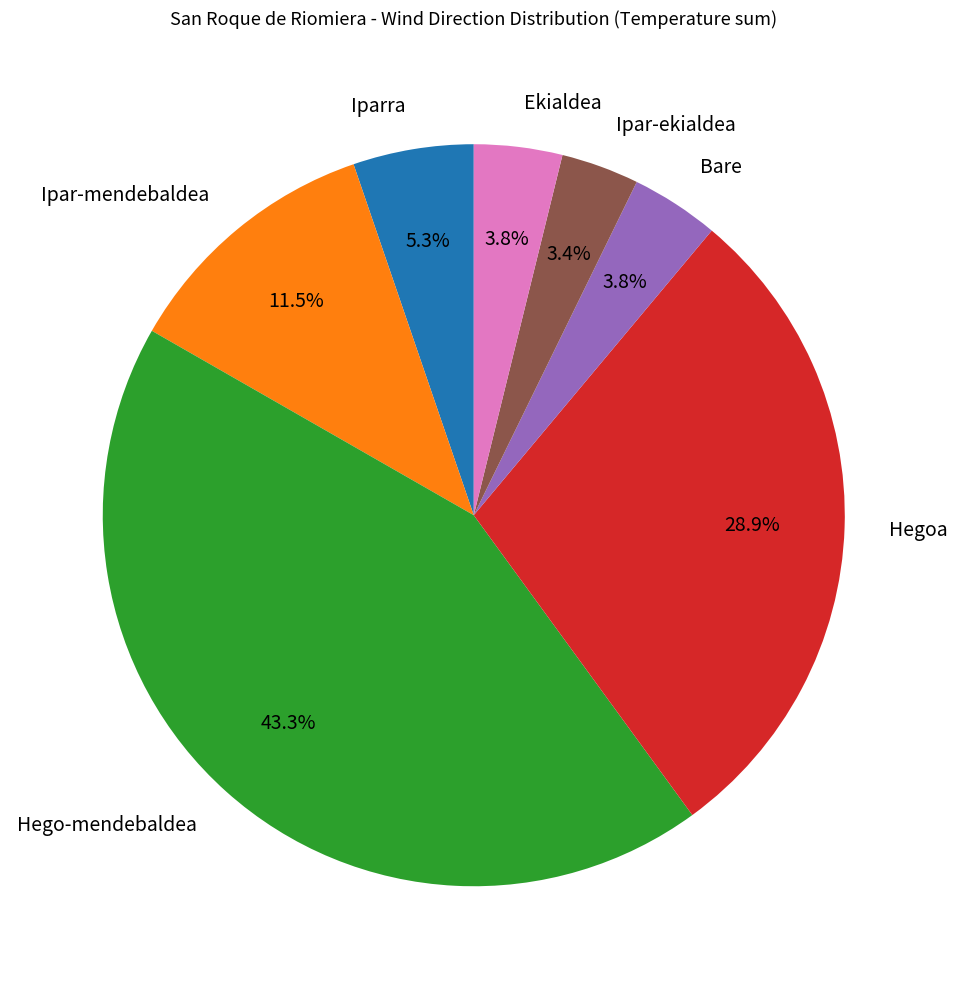

What is the largest slice in the pie chart?

Hego-mendebaldea